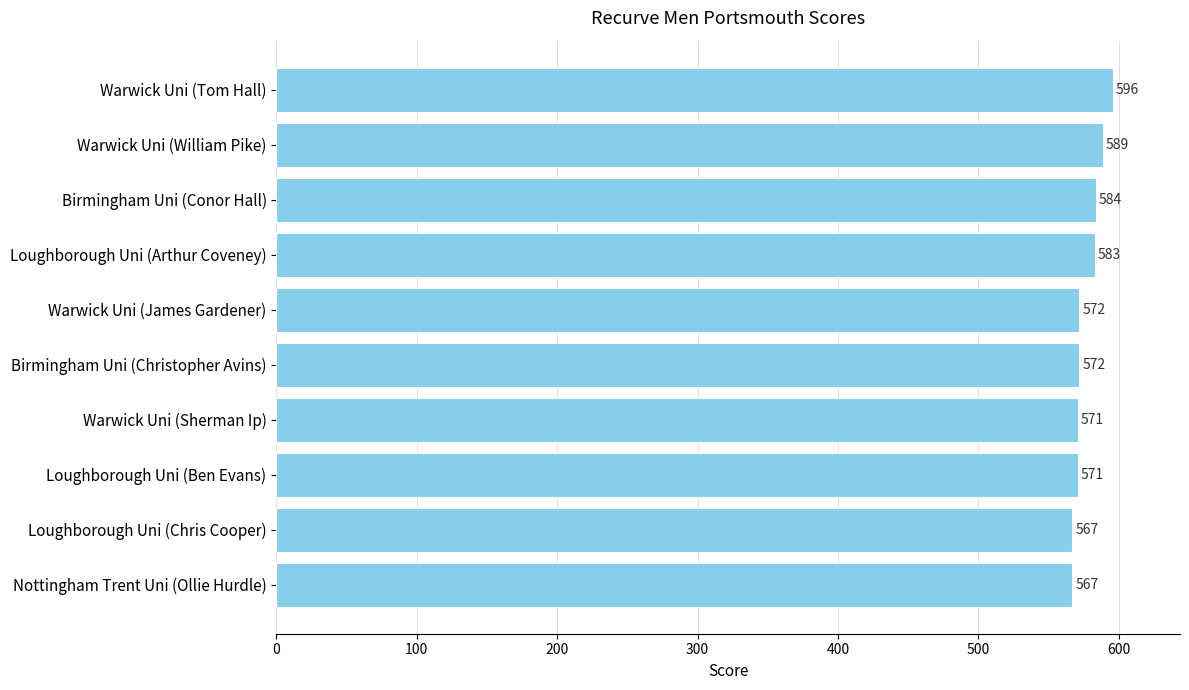

How many series are shown in this chart?

1